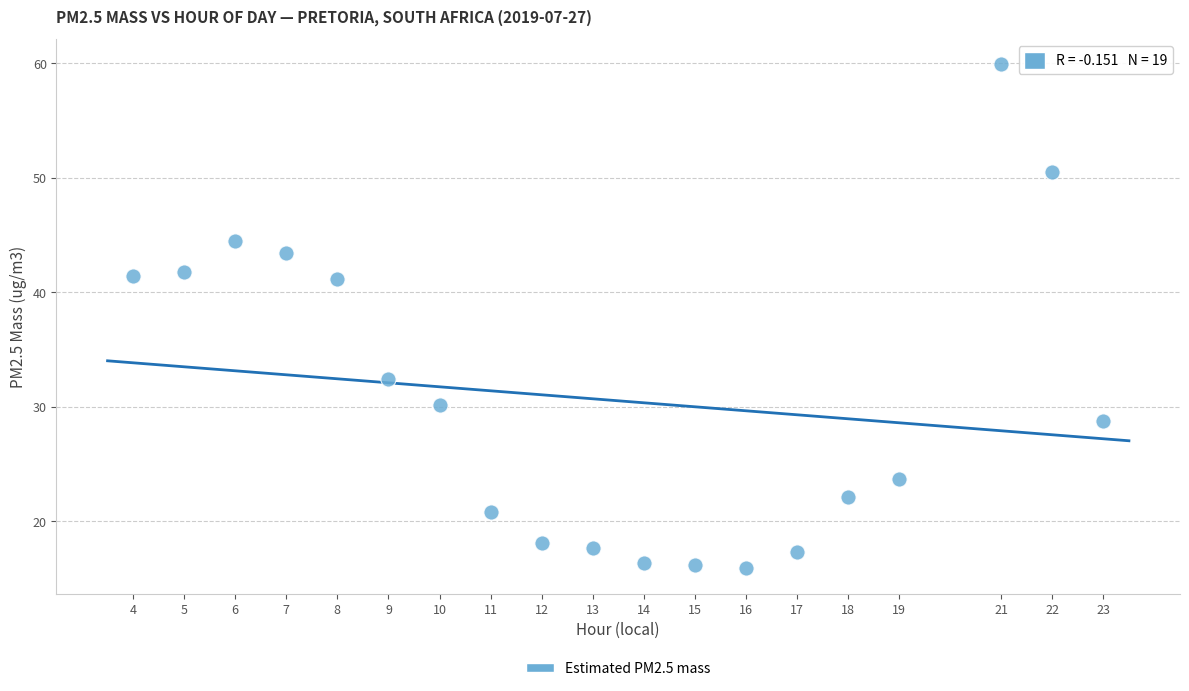

What is the range of X values (max minus min)?

19.0